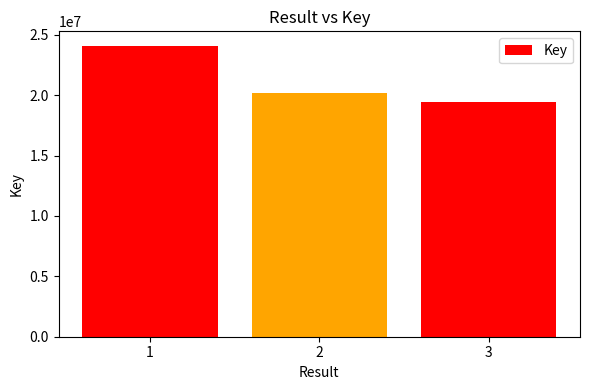

Count the values in the range 19400108 to 24080699.

3